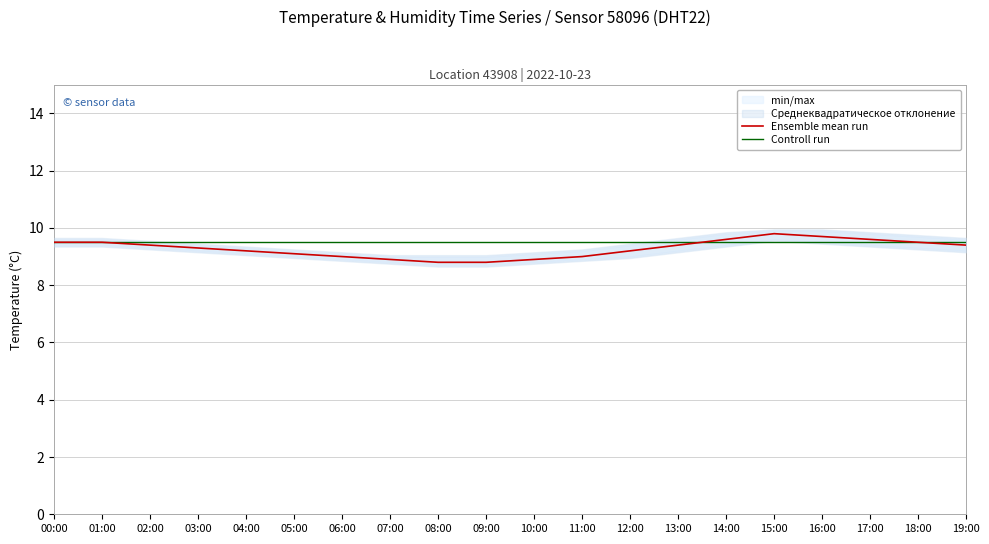

True or false: Controll run and Ensemble mean run cross at least once.

True